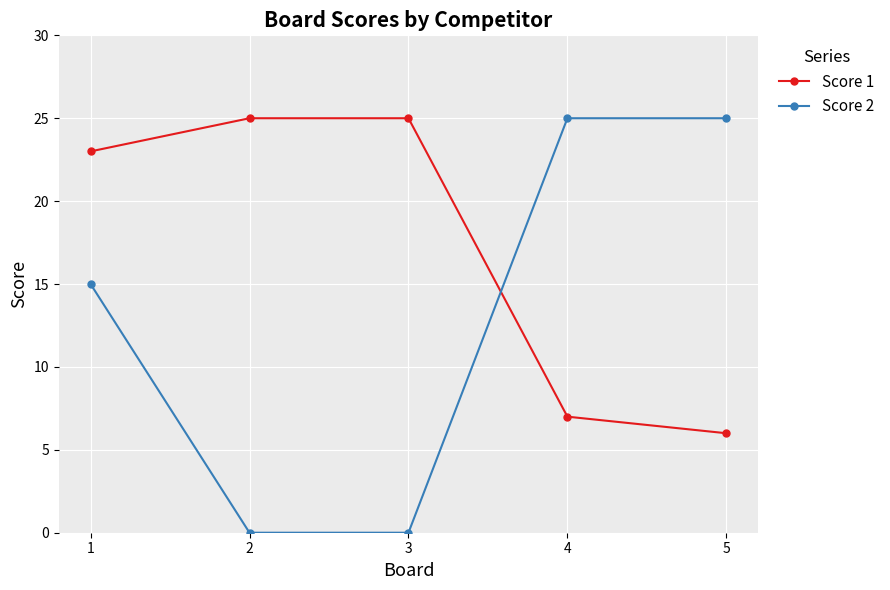

How many data points does each series have?

5